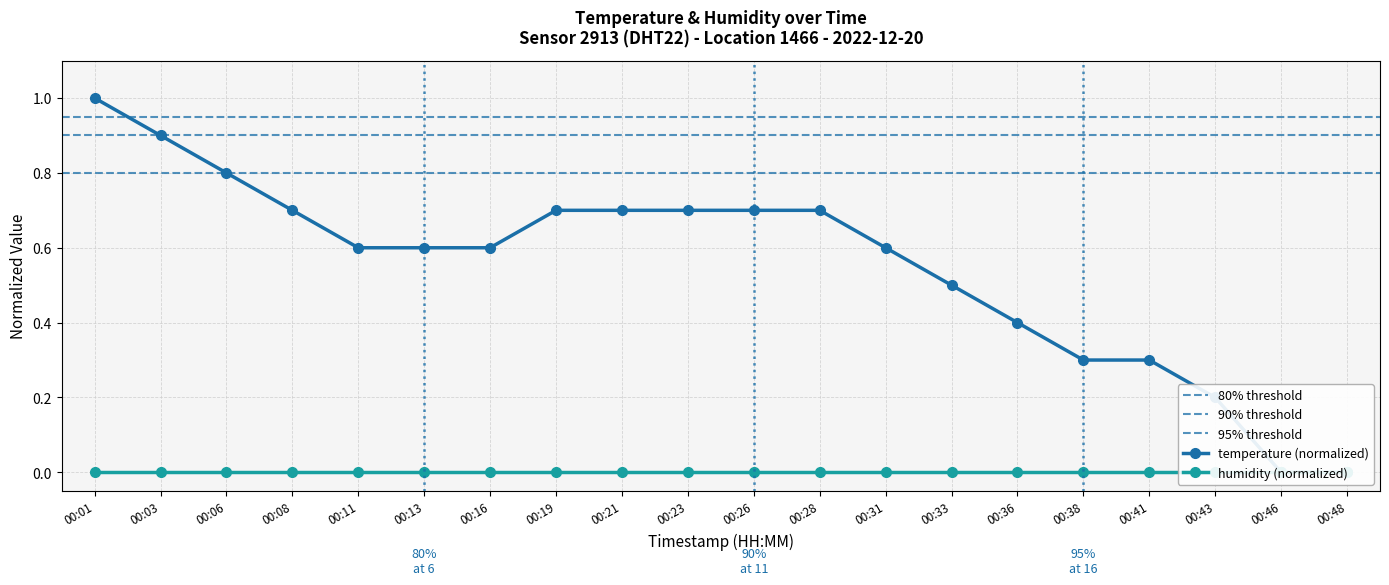

What is the sum of the values at 00:43 and 00:01?

1.2